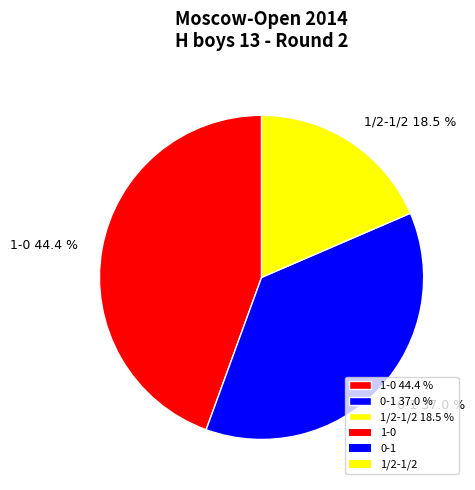

What is the ratio of the value at 1-0 to the value at 1/2-1/2?

2.4